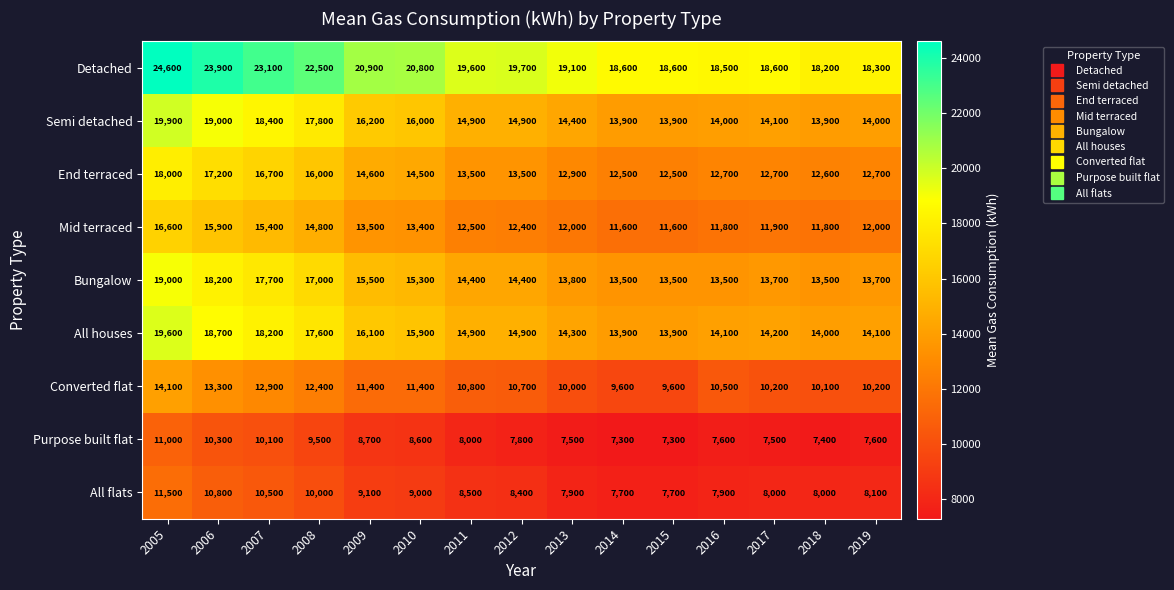

What is the highest value of the Mid terraced series?

16600